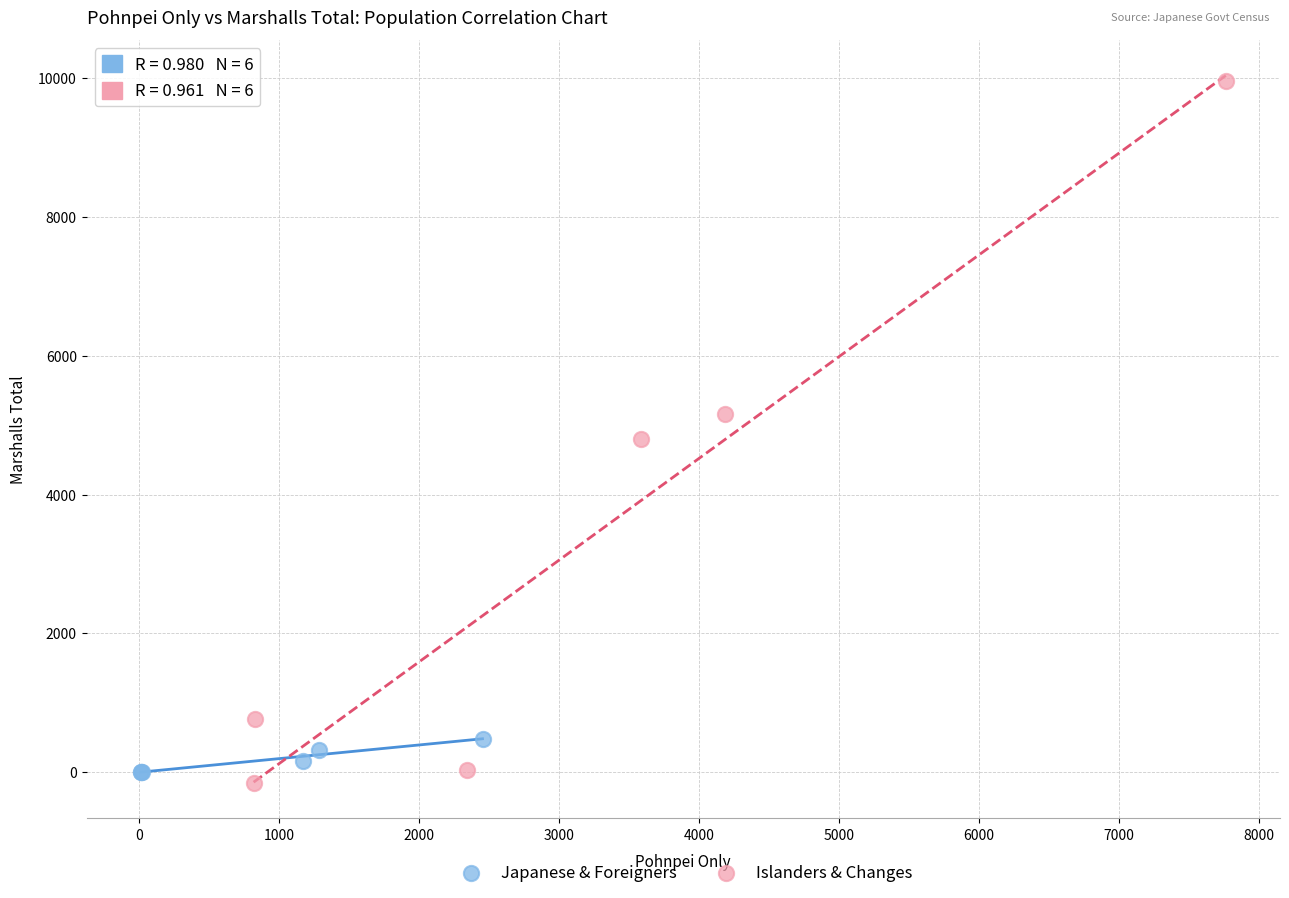

Which series has the largest Y range (max minus min)?

Islanders & Changes